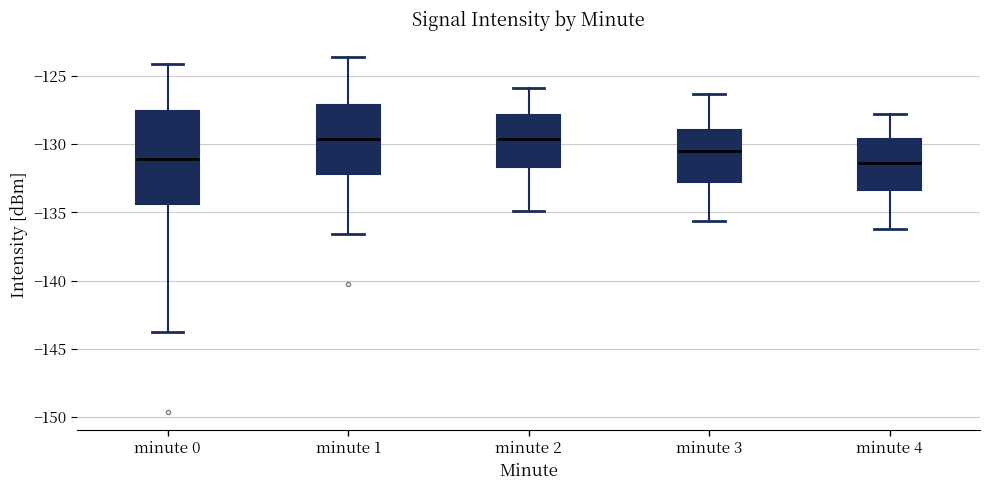

Comparing the boxes themselves (not the whiskers), which one is the tallest?

minute 0